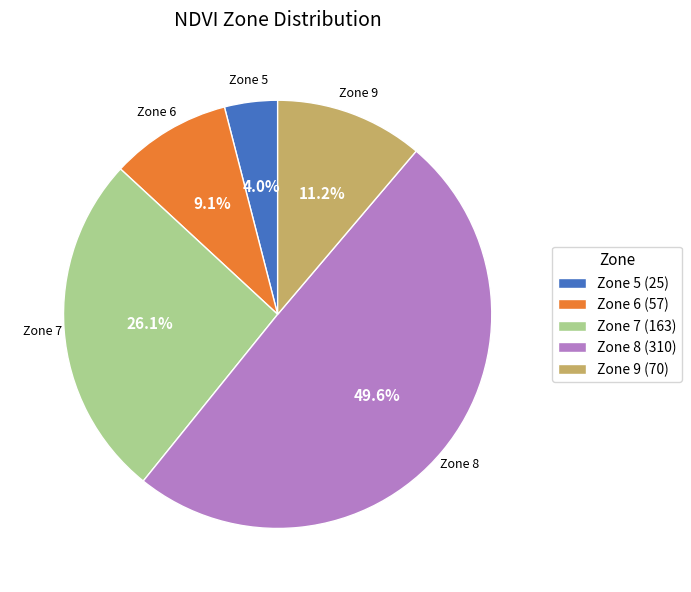

Approximately how many times larger is the value at Zone 7 compared to Zone 5?

6.5